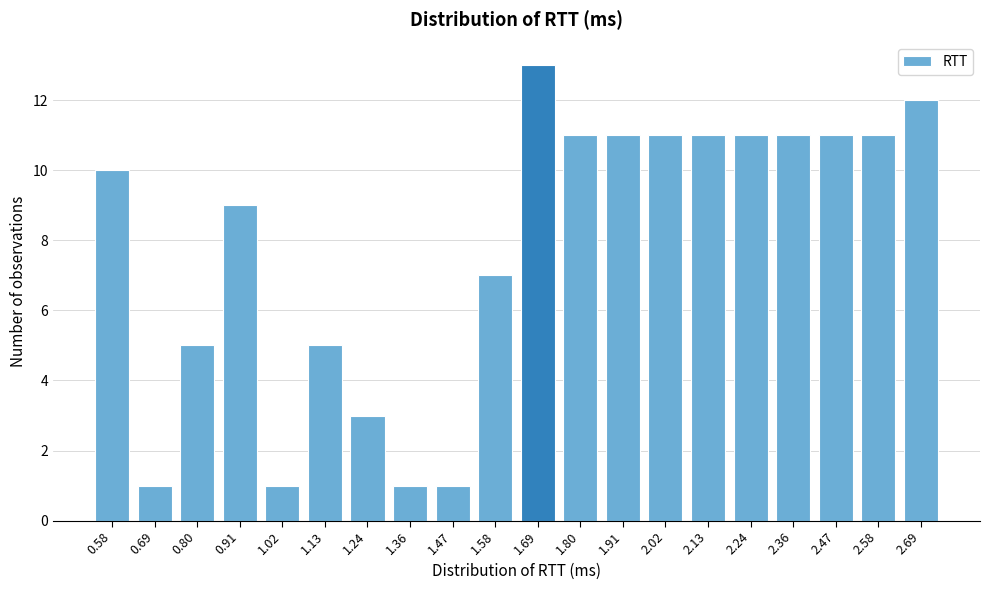

Reading left to right, extract all data points from this chart.

10	1	5	9	1	5	3	1	1	7	13	11	11	11	11	11	11	11	11	12